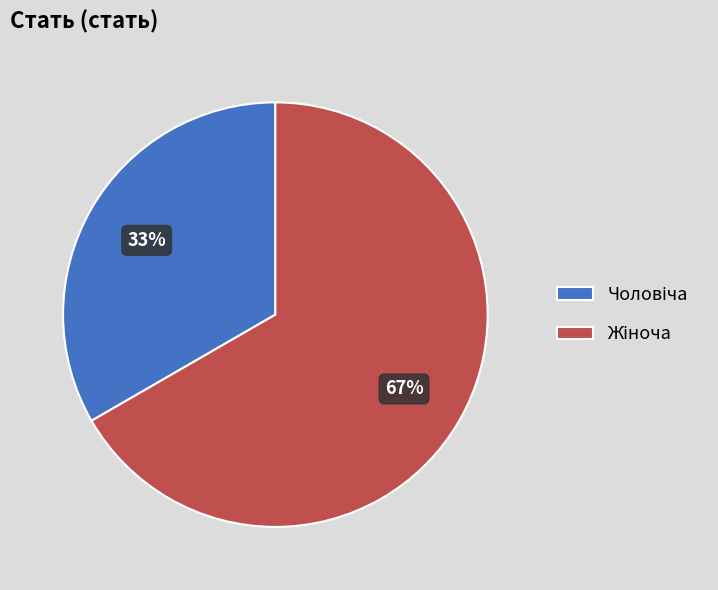

Is there any slice that represents more than half of the pie?

Yes